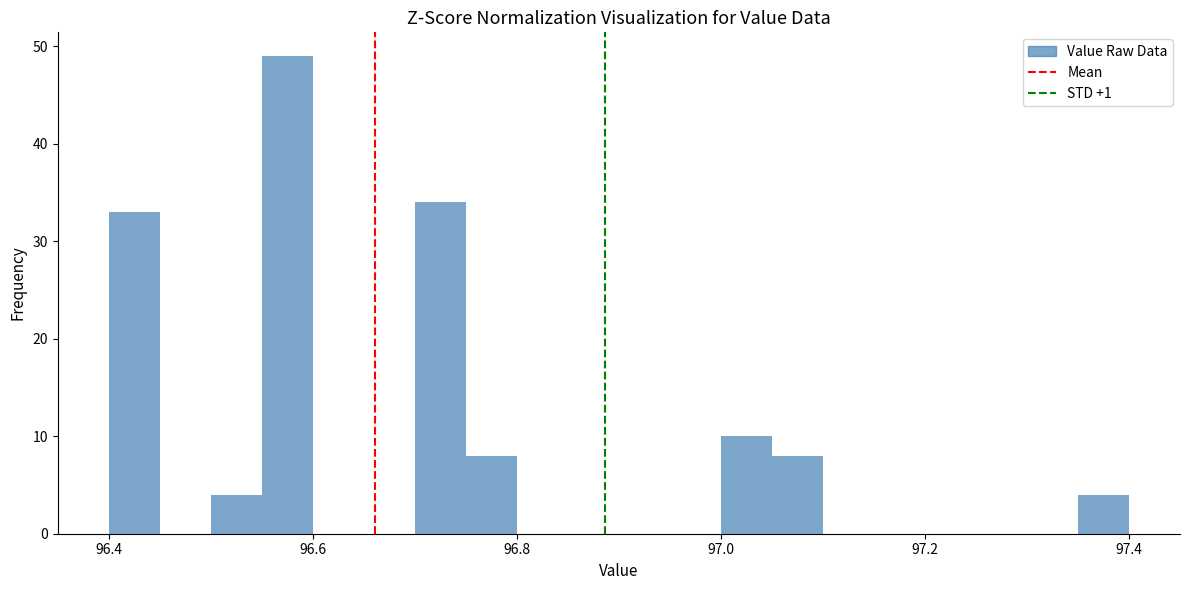

Around what value on the x-axis is the tallest bar? Give the approximate position of its centre, as read against the axis.

96.58